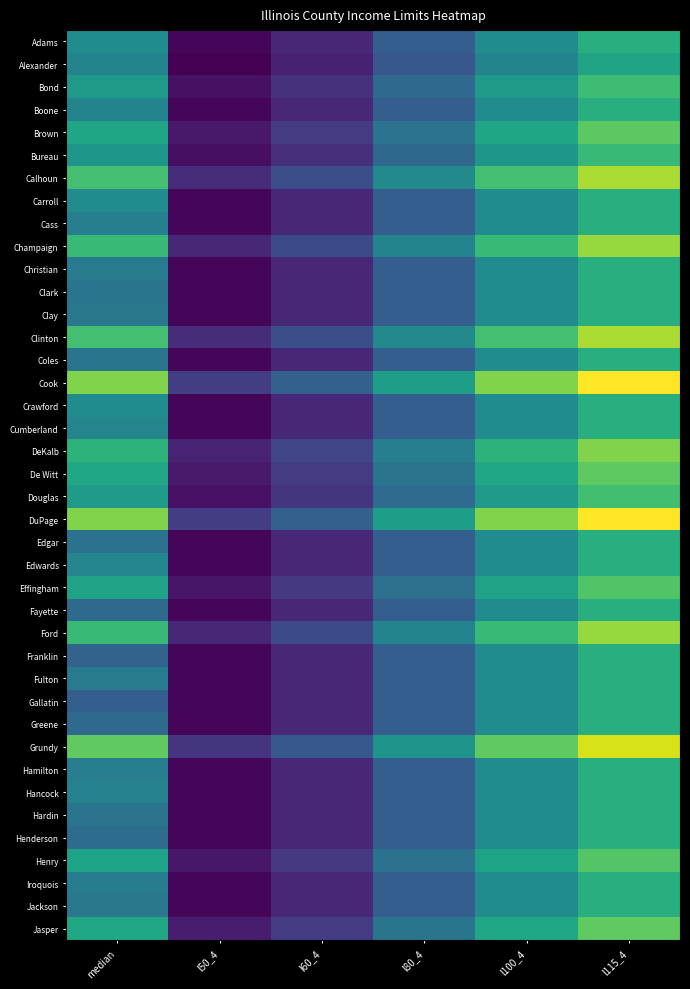

Which series has the largest total across all categories?

Cook